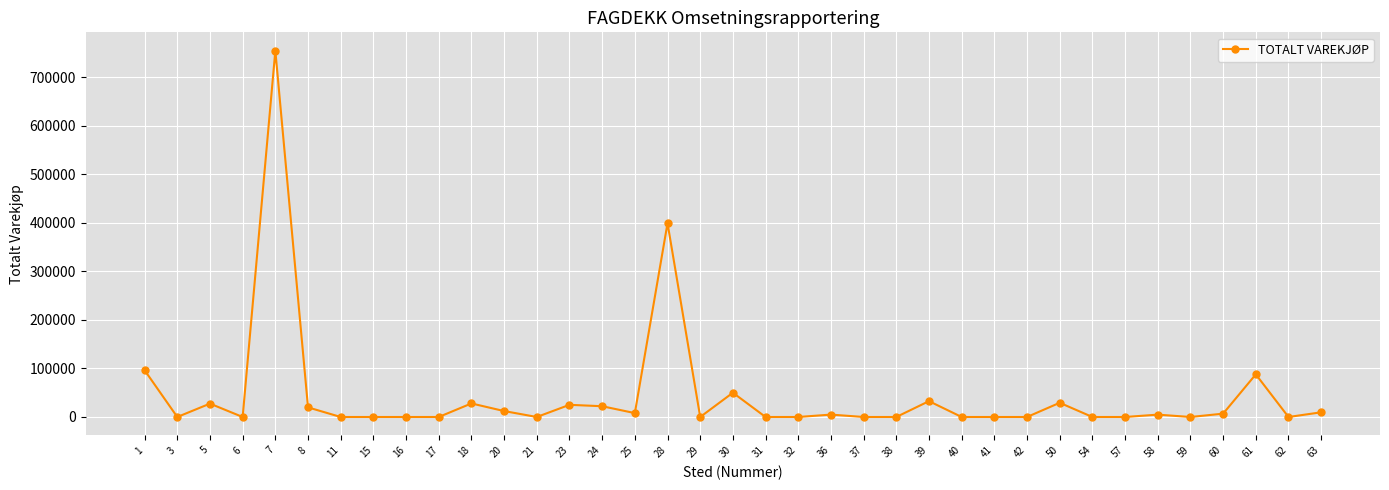

Where is the data nearest to the value 377554?

28